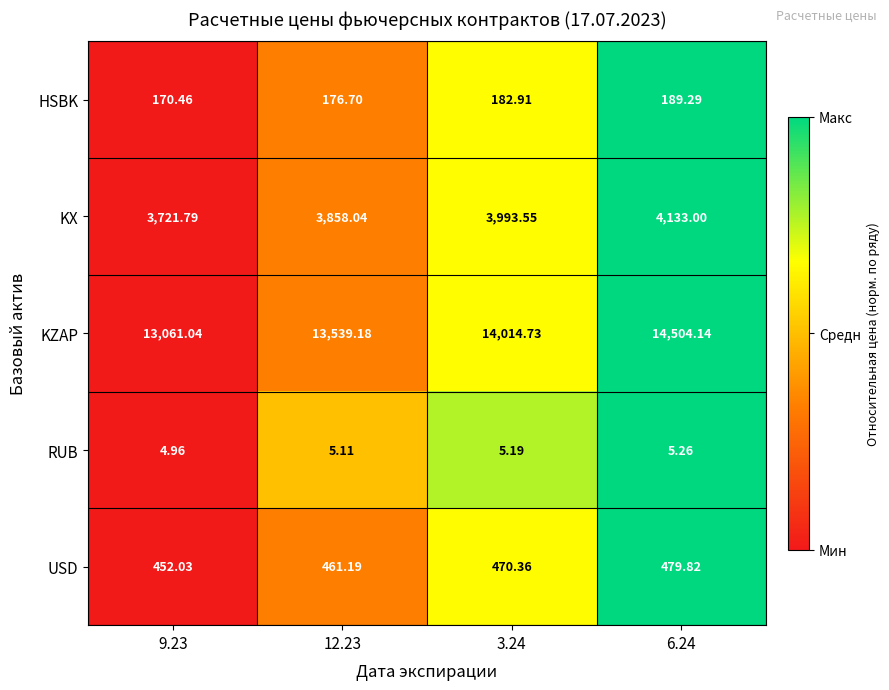

Is the value of KX at 3.24 greater than the value of HSBK at 12.23?

Yes